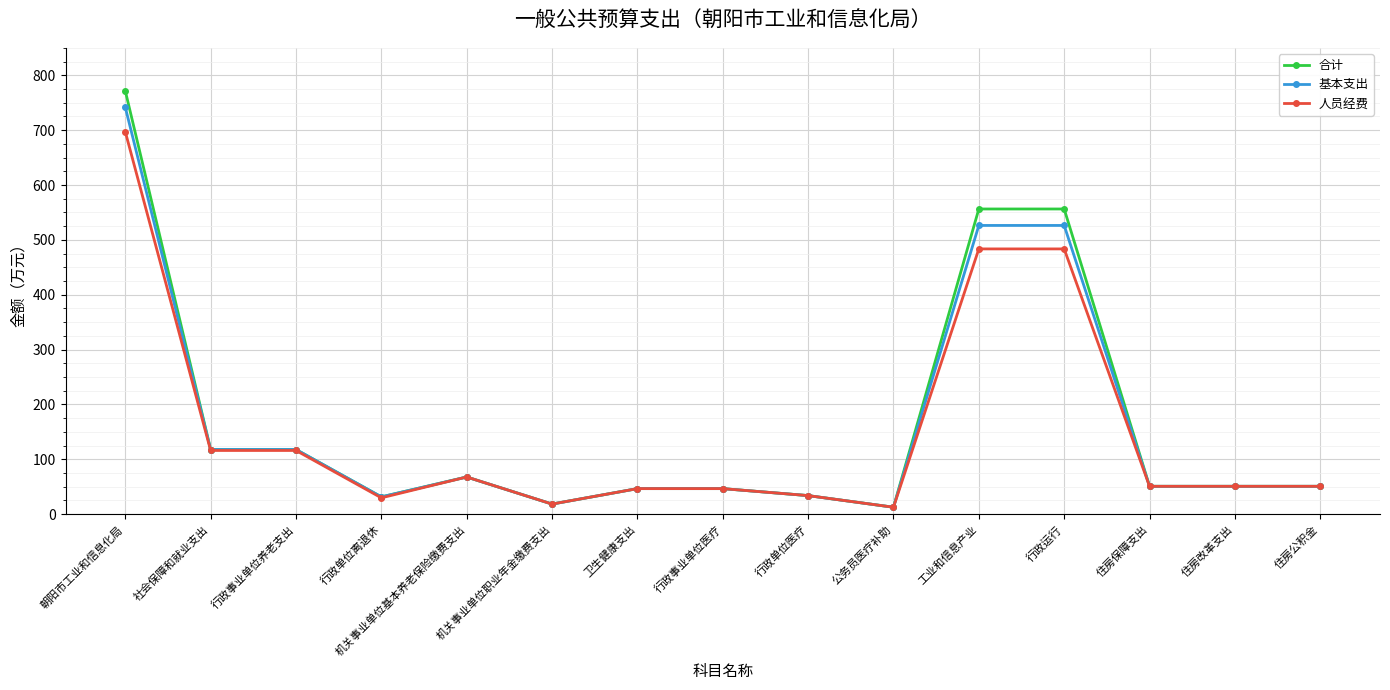

Is it true that 基本支出 equals 50.9 at 住房公积金?

True